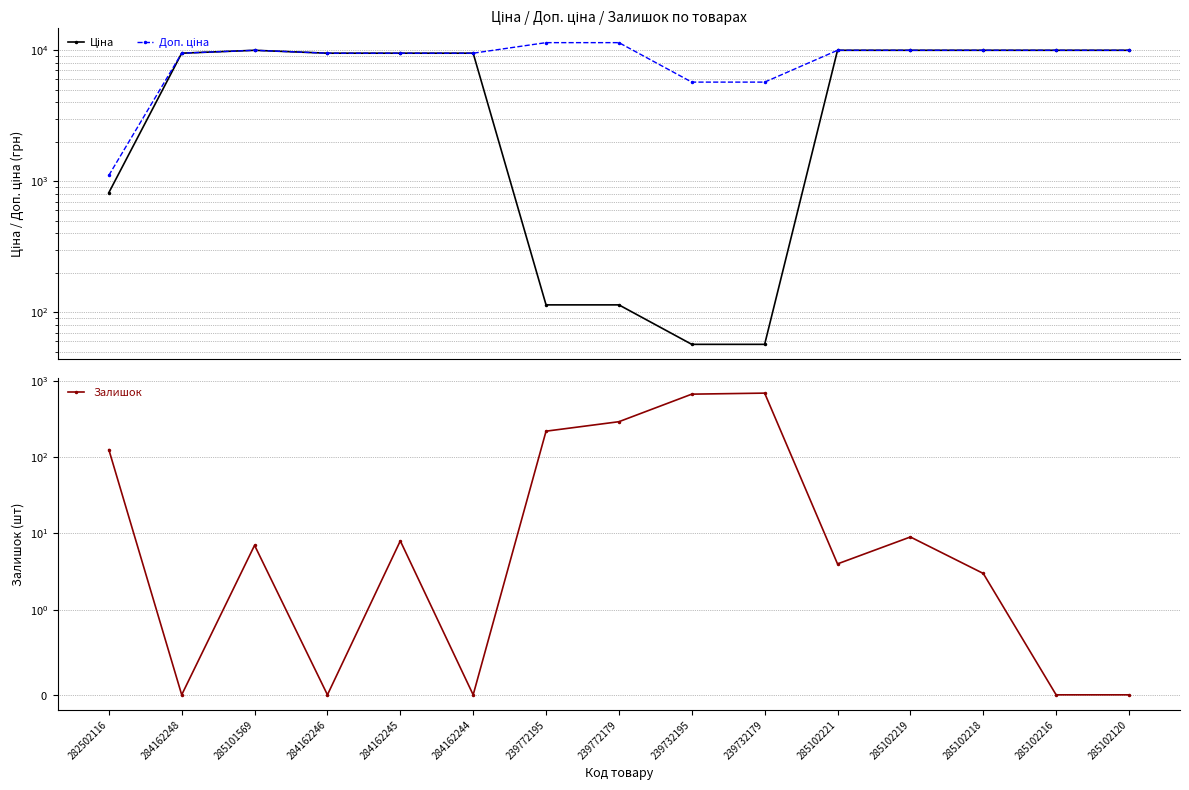

True or false: Ціна has a value of 16308.8 at 284162245.

False